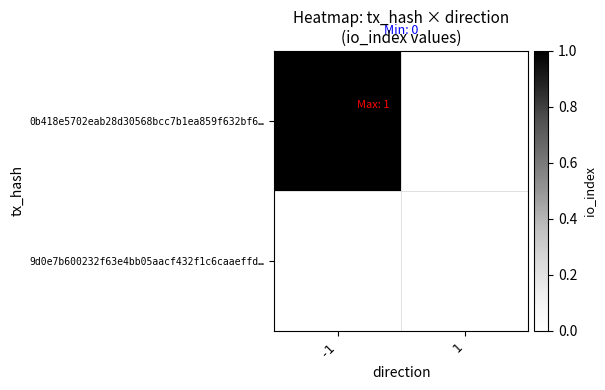

Reading right to left, list all the values displayed in this chart.

0b418e5702eab28d30568bcc7b1ea859f632bf6…: 1=0	-1=1
9d0e7b600232f63e4bb05aacf432f1c6caaeffd…: 1=0	-1=0